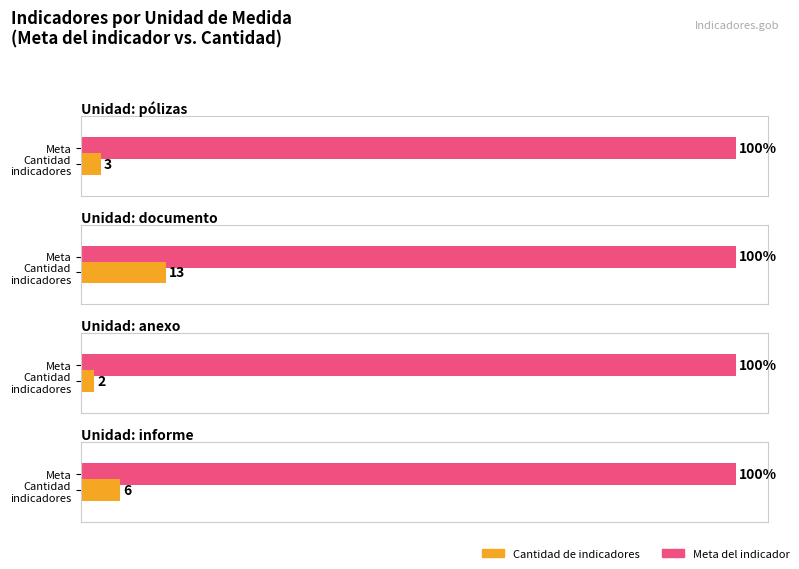

Which has a higher value, pólizas or documento?

documento